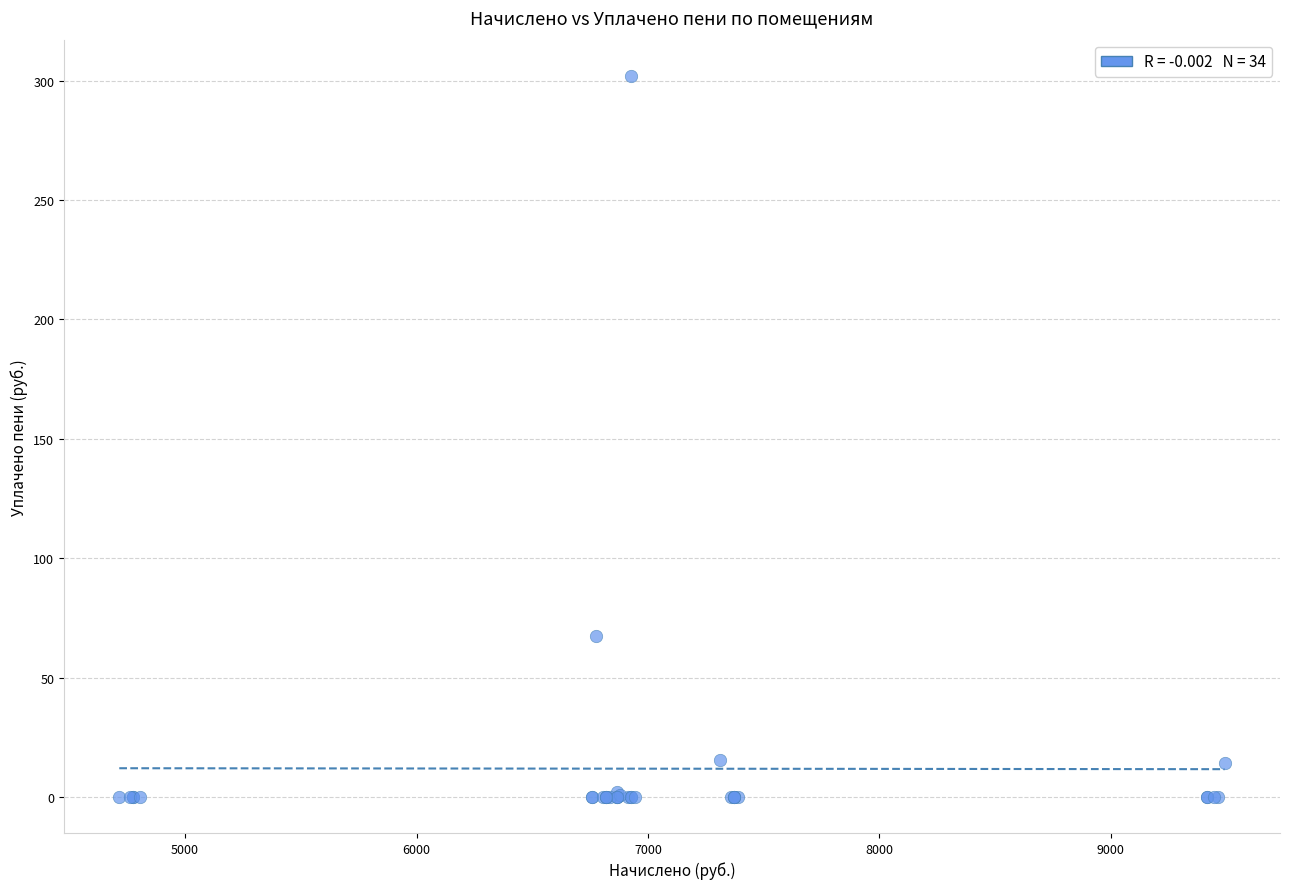

What Y value in the scatter plot is closest to 151?

67.6